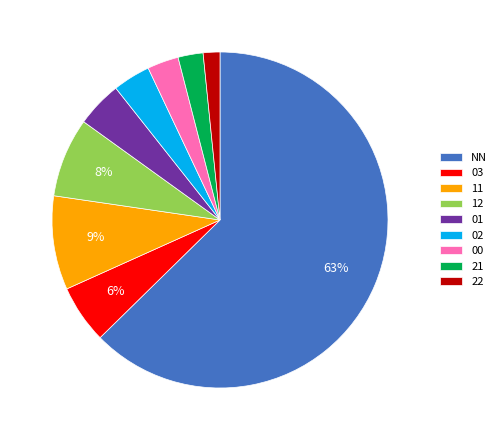

Do NN and 00 together represent more than half of the pie?

Yes